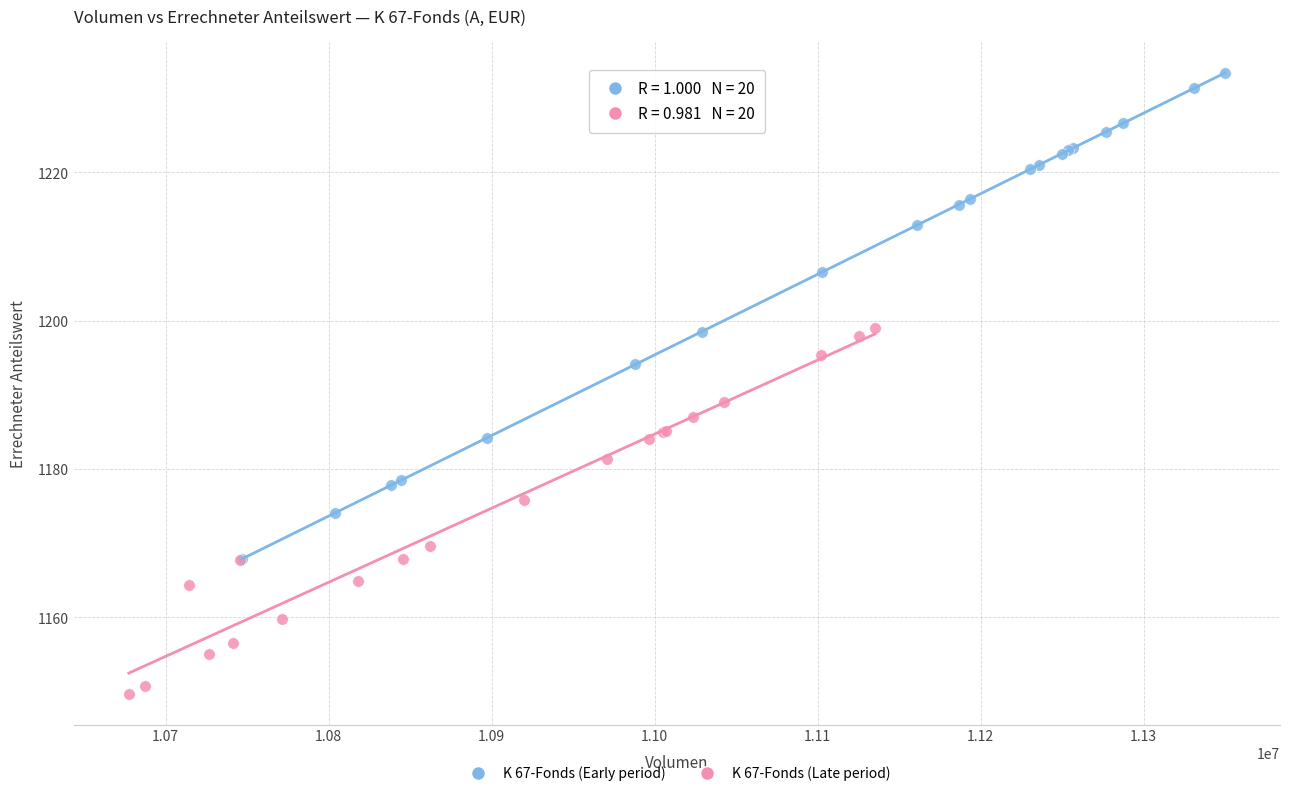

Which series has the largest Y range (max minus min)?

K 67-Fonds (Early period)